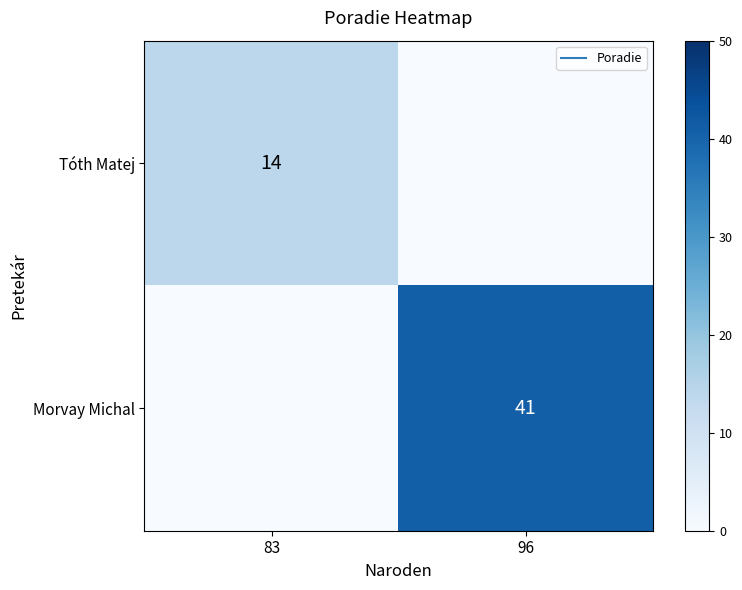

Rank the series at 83 from highest to lowest value.

Tóth Matej, Morvay Michal